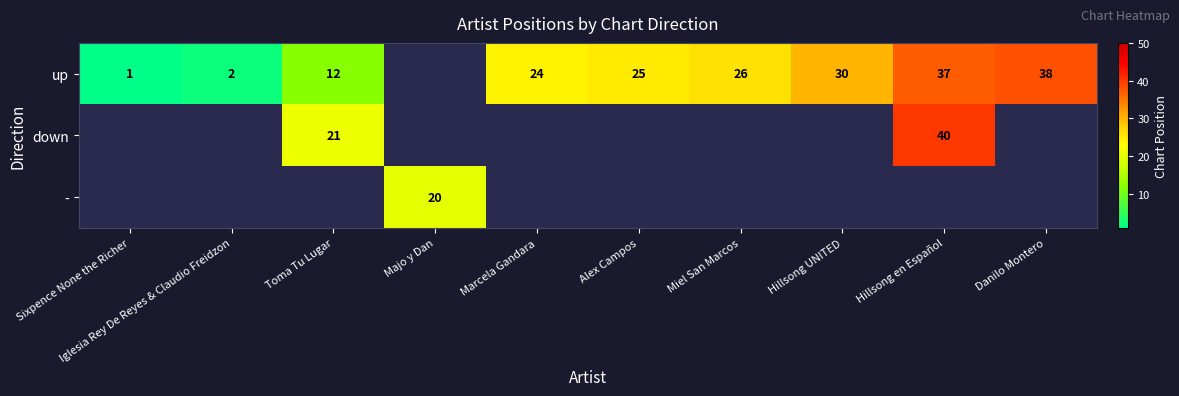

Is the value of down at Toma Tu Lugar greater than the value of up at Marcela Gandara?

No